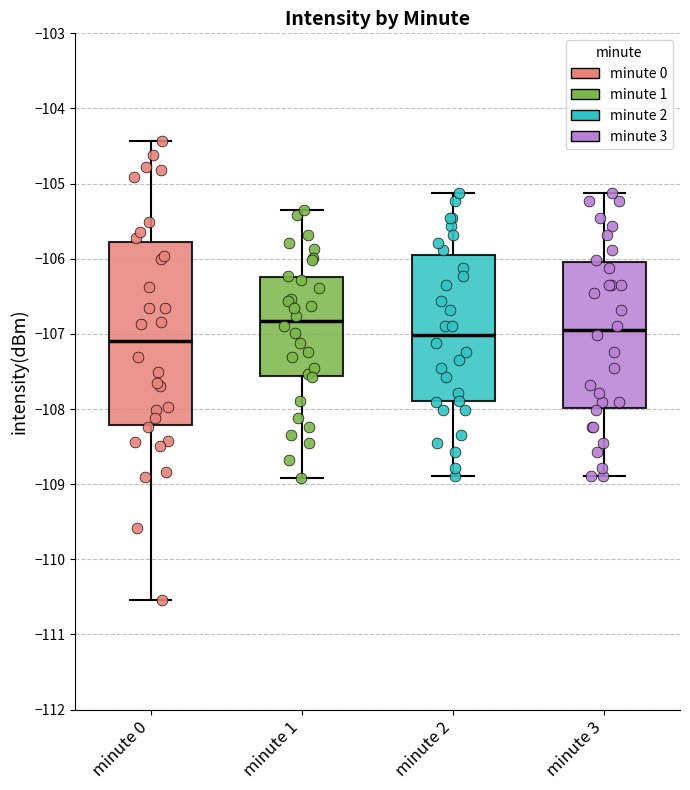

Reading left to right, transcribe this box plot: for each box, give where its median line is, the range the box spans, and where its two whiskers end, as read against the y-axis. The values are not printed on the chart, so give them approximately, as read against the axis.

minute 0: median -107.1, box -108.2 to -105.8, whiskers -110.5 to -104.4
minute 1: median -106.8, box -107.6 to -106.2, whiskers -108.9 to -105.3
minute 2: median -107.0, box -107.9 to -105.9, whiskers -108.9 to -105.1
minute 3: median -107.0, box -108.0 to -106.0, whiskers -108.9 to -105.1